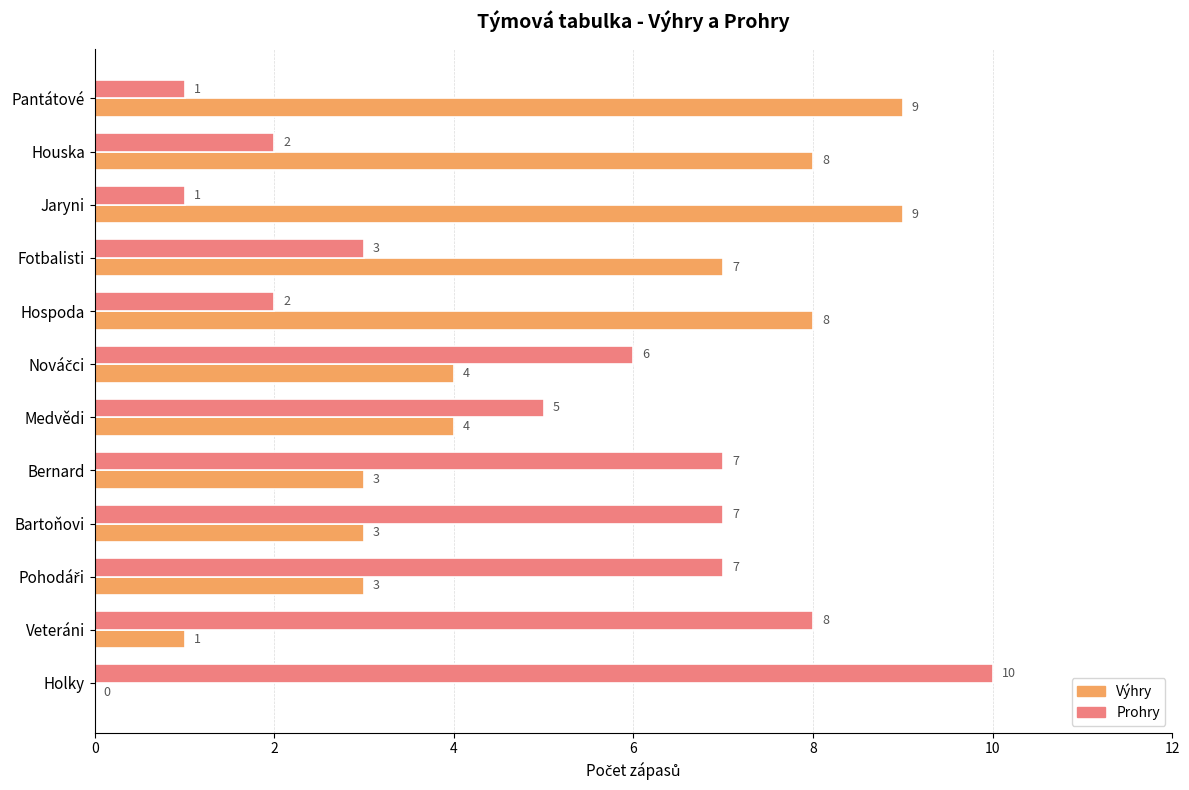

The Prohry series shows 1 at Pantátové. True or false?

True